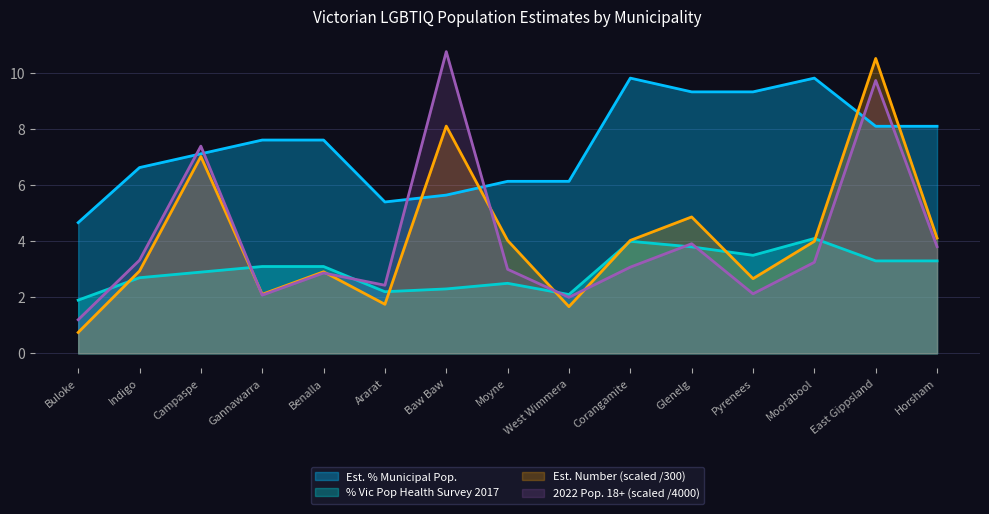

Reading right to left, transcribe all the data shown in this chart.

Est. % Municipal Pop.: Horsham=8.1	East Gippsland=8.1	Moorabool=9.8	Pyrenees=9.3	Glenelg=9.3	Corangamite=9.8	West Wimmera=6.1	Moyne=6.1	Baw Baw=5.6	Ararat=5.4	Benalla=7.6	Gannawarra=7.6	Campaspe=7.1	Indigo=6.6	Buloke=4.7
Est. Number: Horsham=4.1	East Gippsland=10.5	Moorabool=4.0	Pyrenees=2.7	Glenelg=4.9	Corangamite=4.0	West Wimmera=1.7	Moyne=4.0	Baw Baw=8.1	Ararat=1.8	Benalla=2.9	Gannawarra=2.1	Campaspe=7.0	Indigo=2.9	Buloke=0.7
2022 Pop. 18+: Horsham=3.8	East Gippsland=9.7	Moorabool=3.2	Pyrenees=2.1	Glenelg=3.9	Corangamite=3.1	West Wimmera=2.0	Moyne=3.0	Baw Baw=10.8	Ararat=2.4	Benalla=2.9	Gannawarra=2.1	Campaspe=7.4	Indigo=3.3	Buloke=1.2
% Vic Pop Health Survey 2017: Horsham=3.3	East Gippsland=3.3	Moorabool=4.1	Pyrenees=3.5	Glenelg=3.8	Corangamite=4.0	West Wimmera=2.1	Moyne=2.5	Baw Baw=2.3	Ararat=2.2	Benalla=3.1	Gannawarra=3.1	Campaspe=2.9	Indigo=2.7	Buloke=1.9